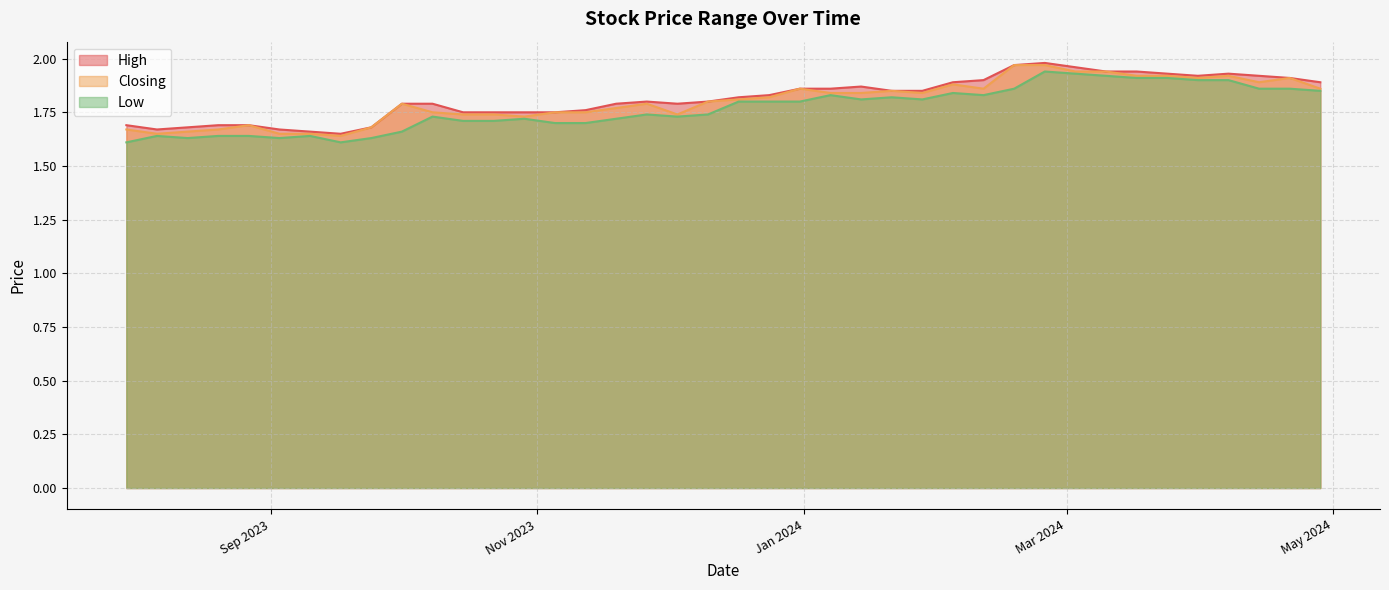

True or false: Low has more than 2 interior local peaks.

True